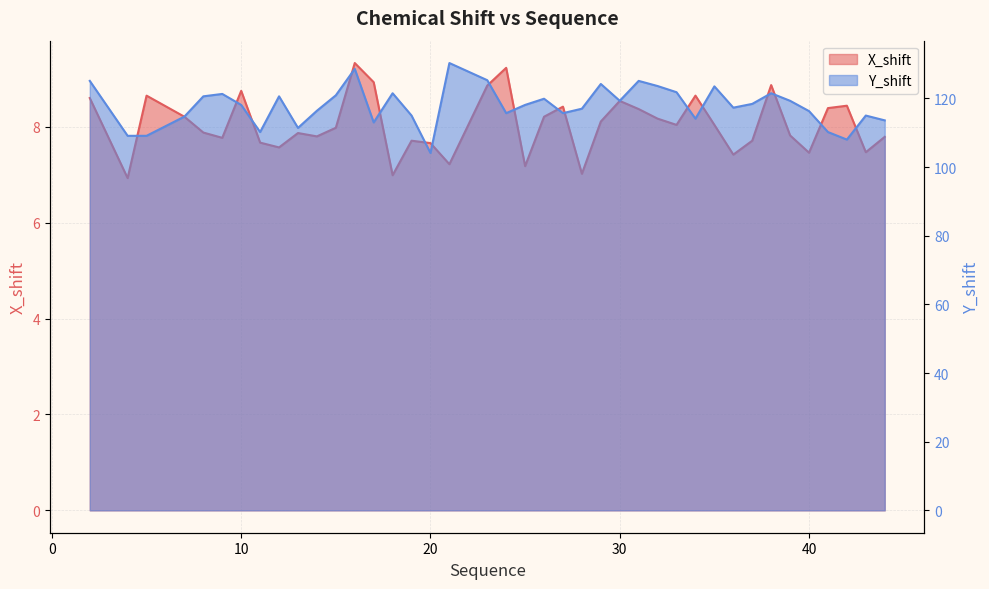

Is the value of Y_shift at 25 greater than the value of X_shift at 4?

Yes